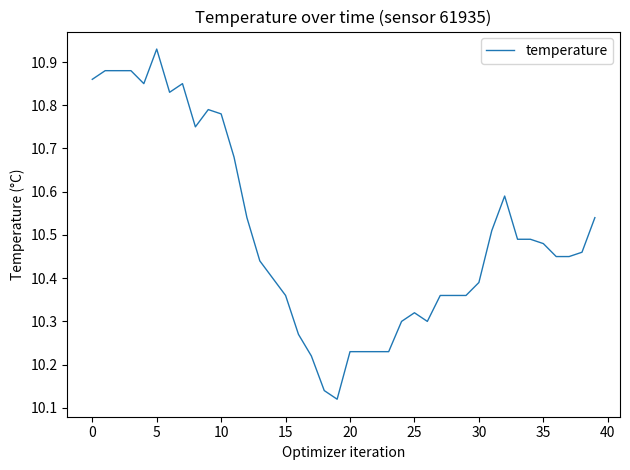

What is the label of the 11th point from the right?

29